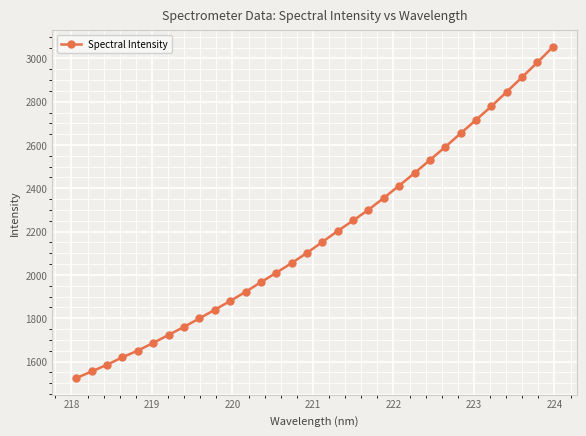

True or false: there are more than 2 points higher than both neighbors.

False